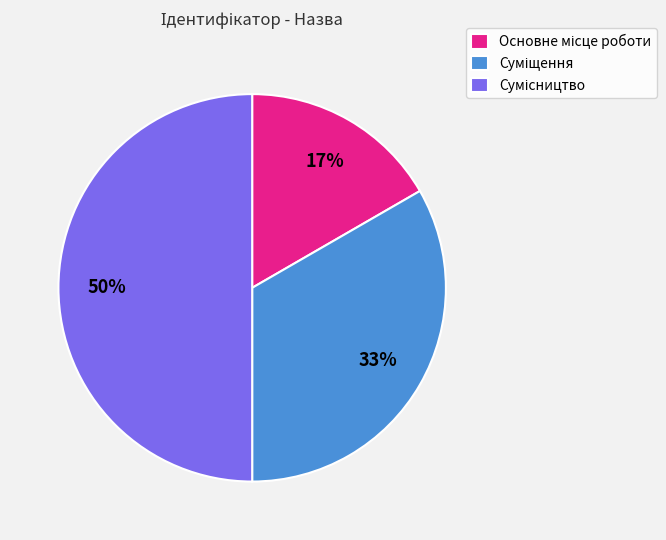

To the nearest percent, what is the average slice percentage?

33%